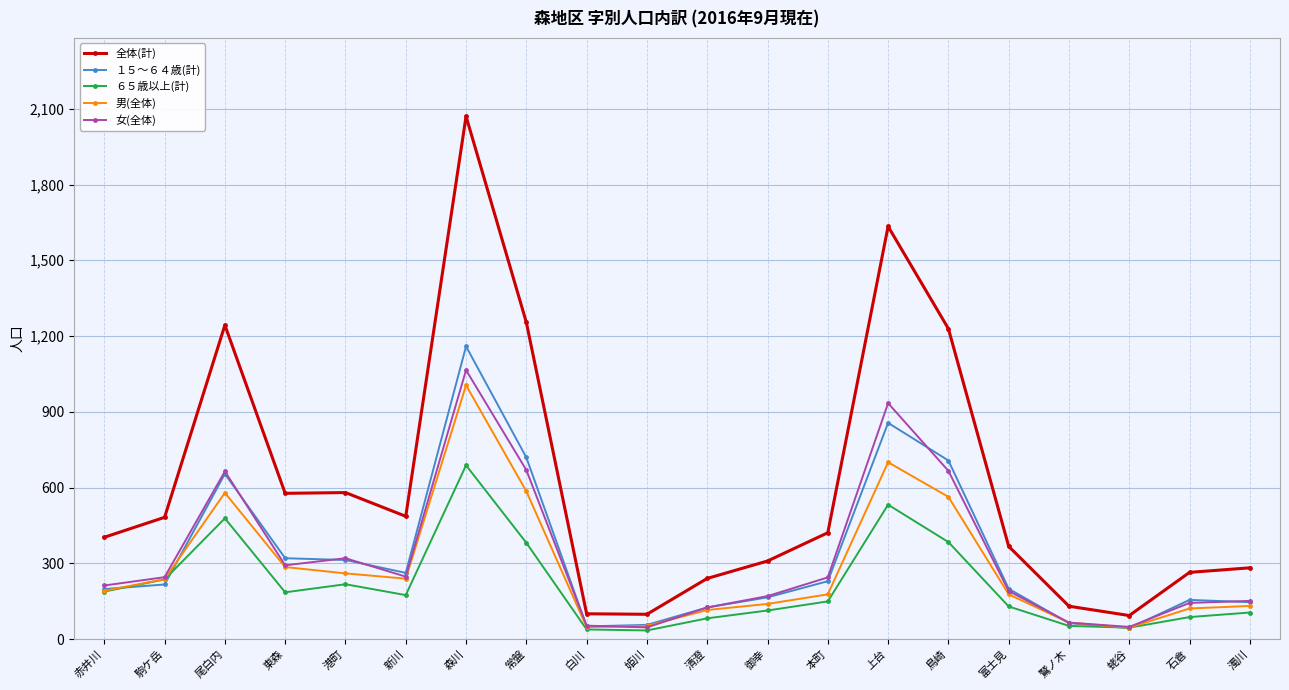

Which series changed the most between 赤井川 and 港町?

全体(計)